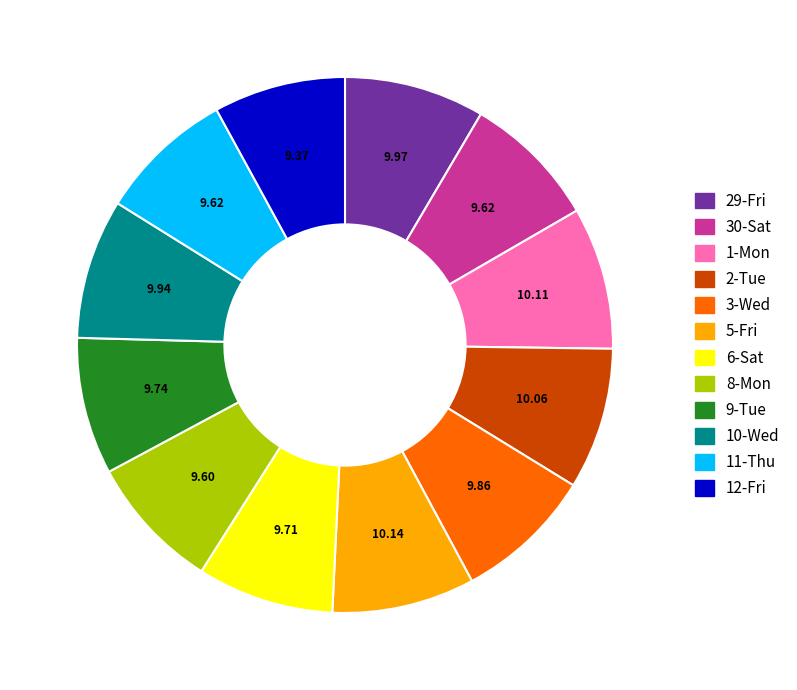

Is there any slice that represents more than half of the pie?

No